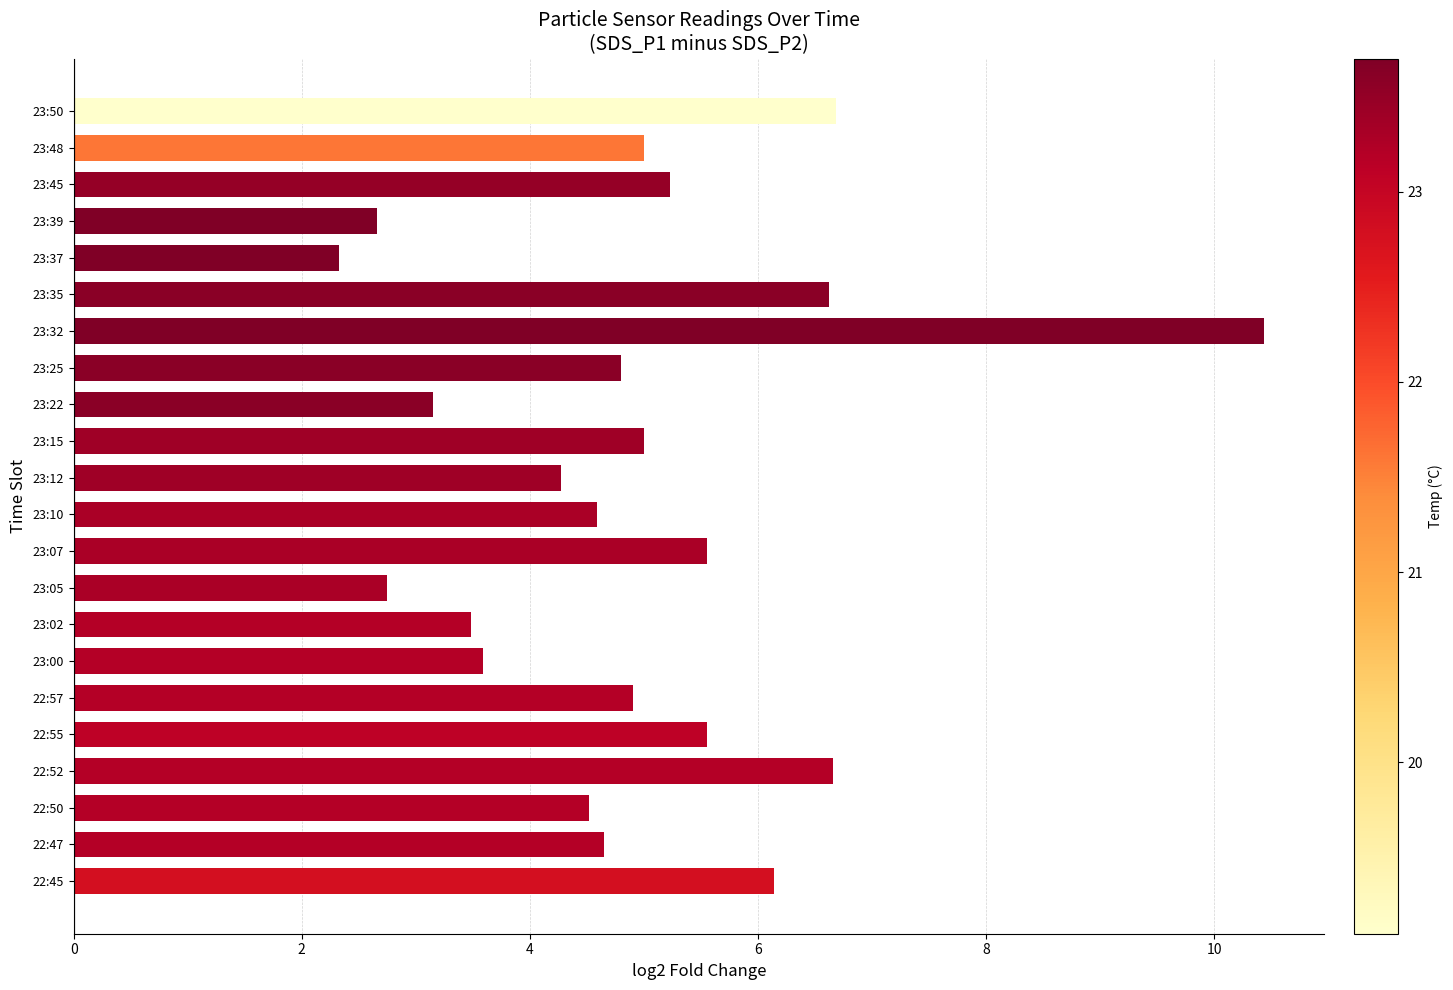

The chart shows a value of 6.6 at 23:35. True or false?

True